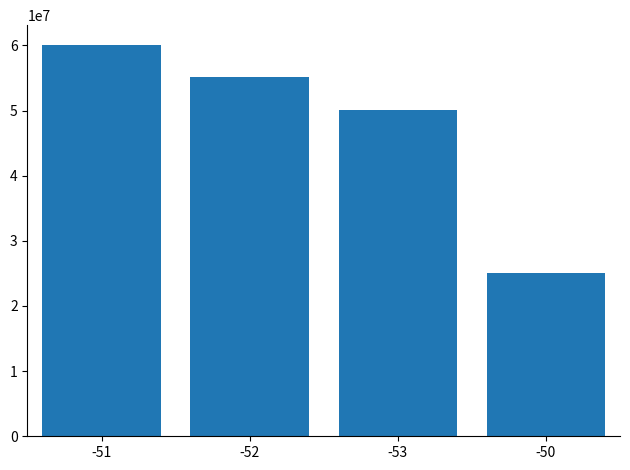

Where does the data first go above 55133219?

-51